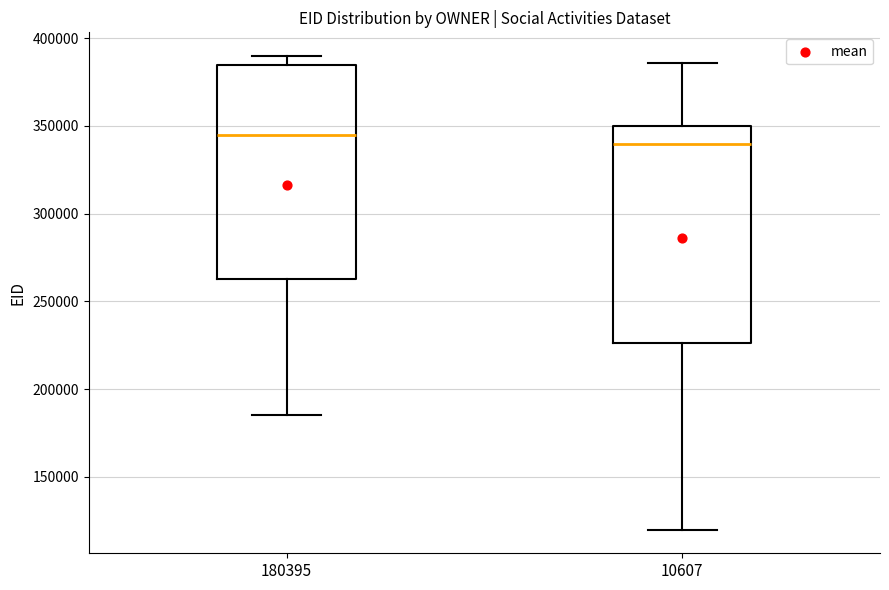

Where does the upper whisker of the box at x = 180395 end on the y-axis? The values are not printed on the chart, so give them approximately, as read against the axis.

390000